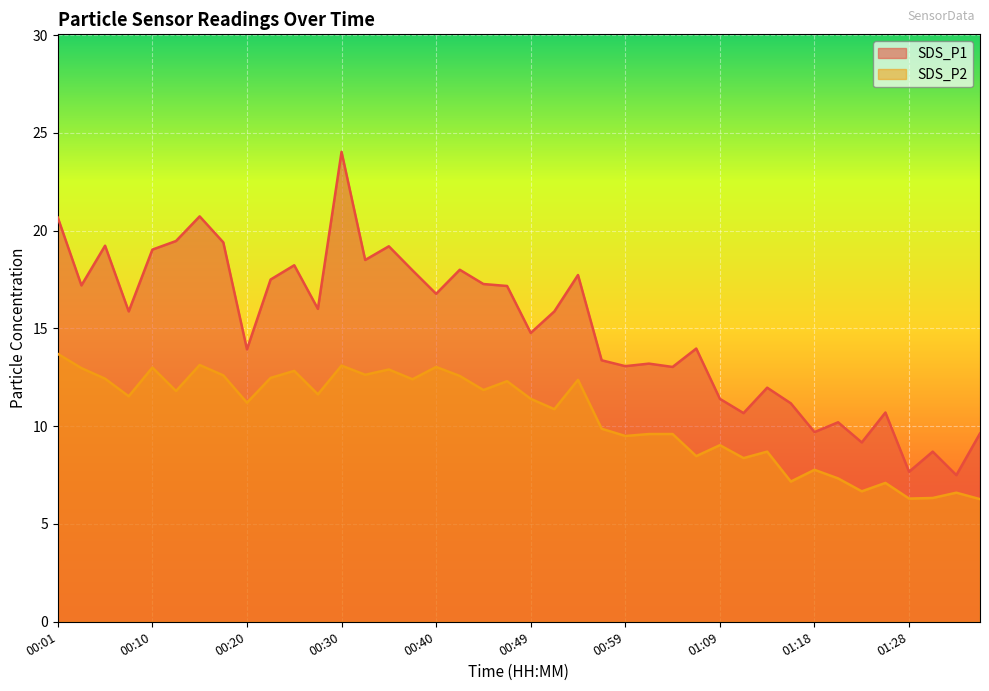

List the series in order of their peak value, highest first.

SDS_P1, SDS_P2